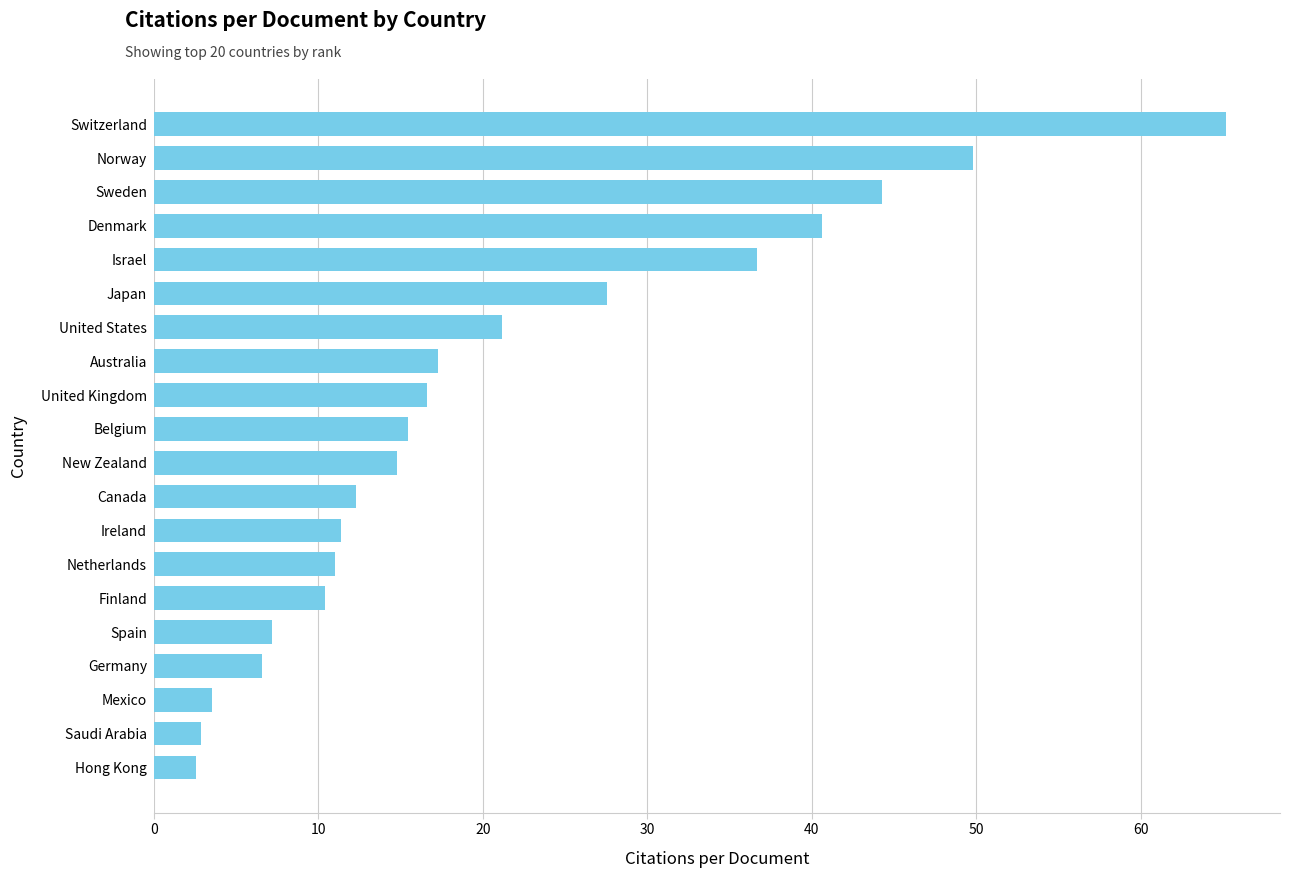

What is the greatest value displayed?

65.2